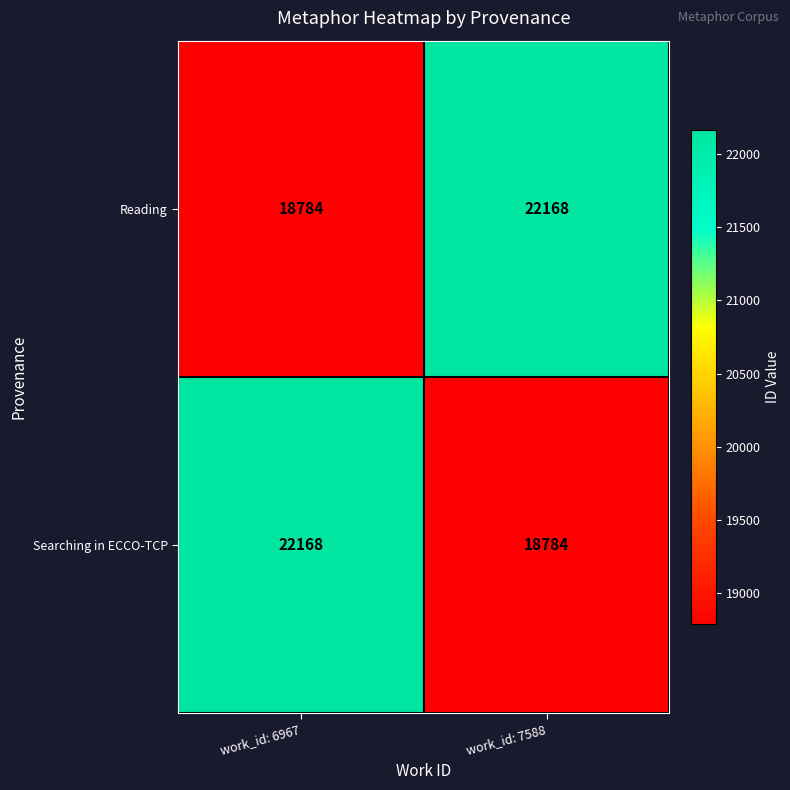

At which label does Searching in ECCO-TCP reach its minimum?

work_id: 7588